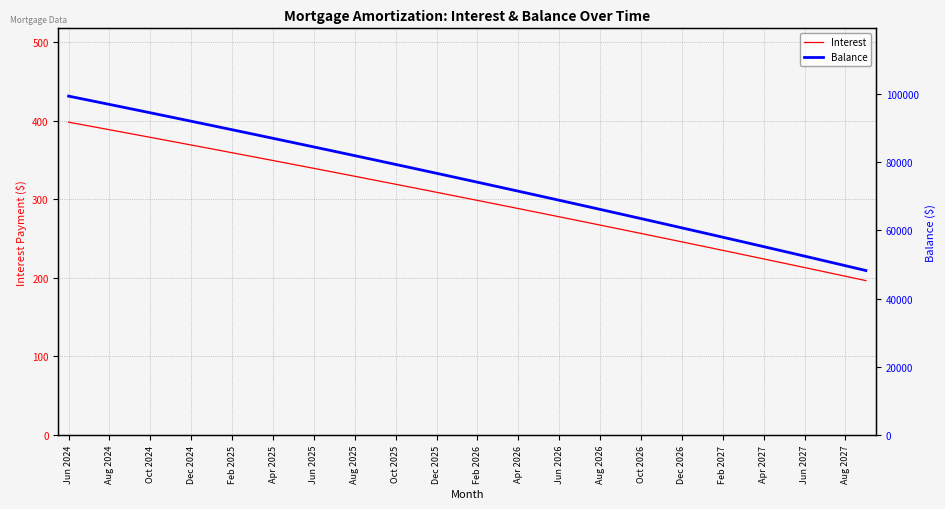

Reading left to right, extract all data points from this chart.

Interest: 398.1	393.3	388.5	383.7	378.8	373.9	369.1	364.2	359.2	354.3	349.3	344.3	339.3	334.3	329.3	324.2	319.1	314.0	308.9	303.8	298.6	293.4	288.2	283.0	277.7	272.5	267.2	261.9	256.6	251.2	245.8	240.4	235.0	229.6	224.1	218.7	213.2	207.6	202.1	196.5
Balance: 99359.0	98144.0	96924.0	95700.0	94471.0	93237.0	91998.0	90754.0	89505.0	88251.0	86992.0	85728.0	84459.0	83185.0	81906.0	80622.0	79333.0	78039.0	76740.0	75436.0	74127.0	72812.0	71492.0	70167.0	68837.0	67501.0	66160.0	64814.0	63463.0	62106.0	60744.0	59376.0	58003.0	56625.0	55241.0	53852.0	52457.0	51057.0	49651.0	48240.0